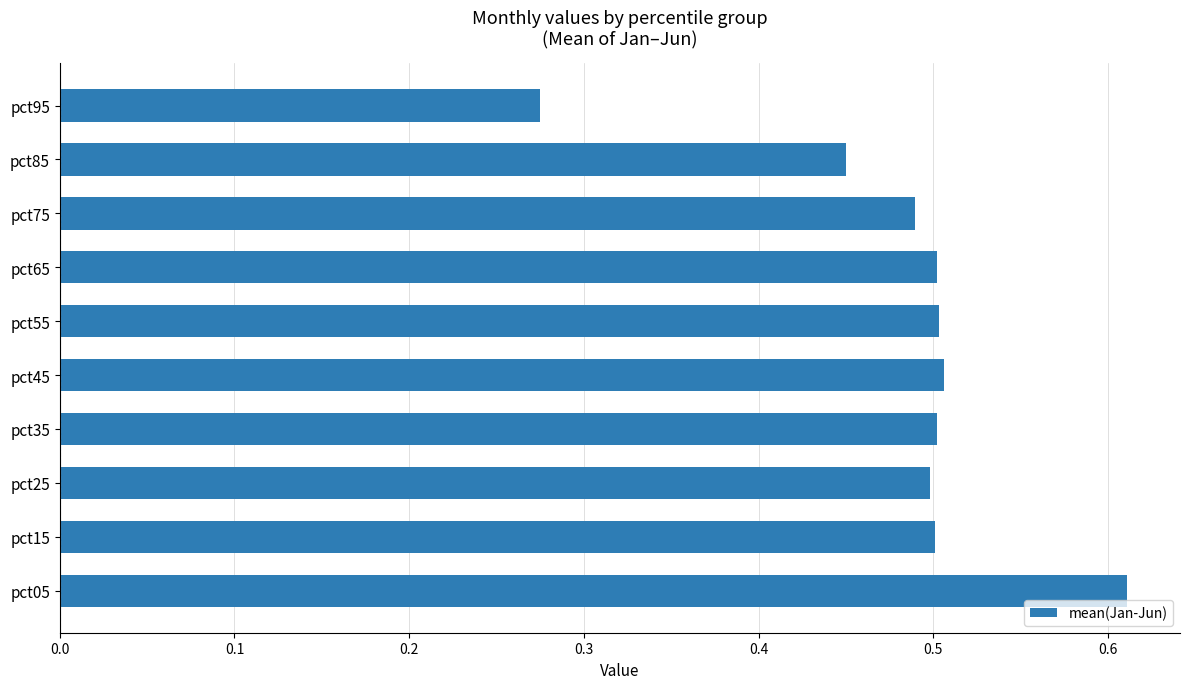

How many bars are there in total?

10